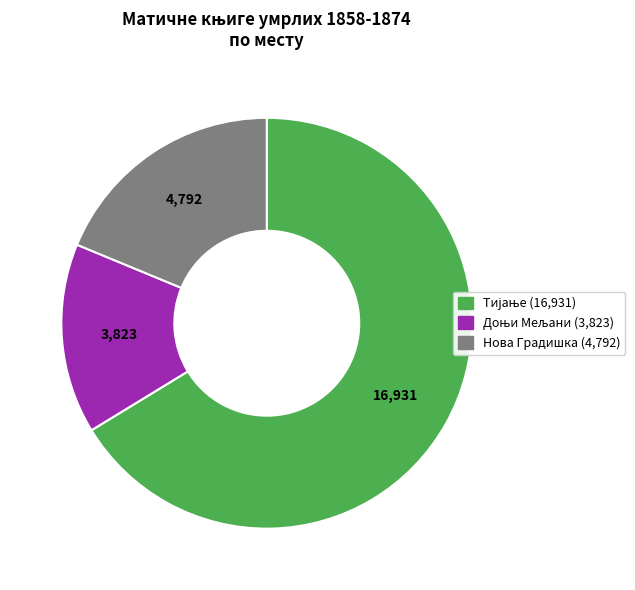

Is it true that Нова Градишка is 25% of the pie?

False